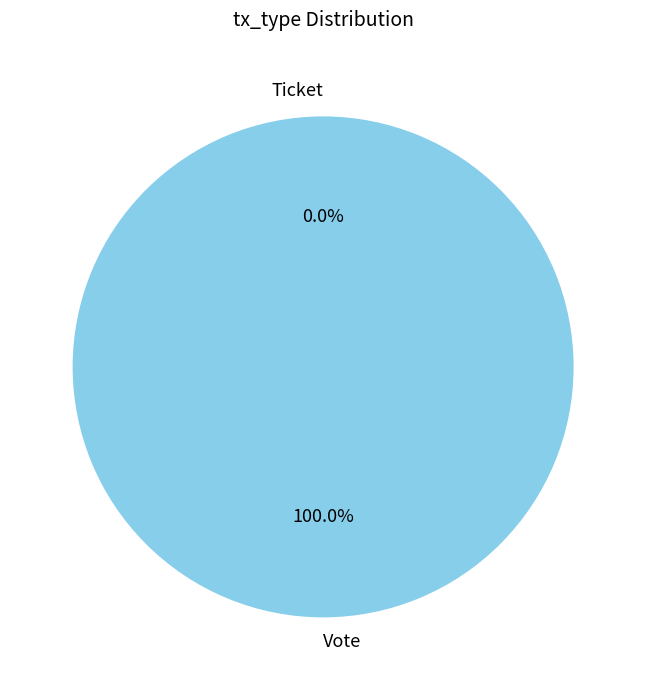

Between Vote and Ticket, which is larger?

Vote